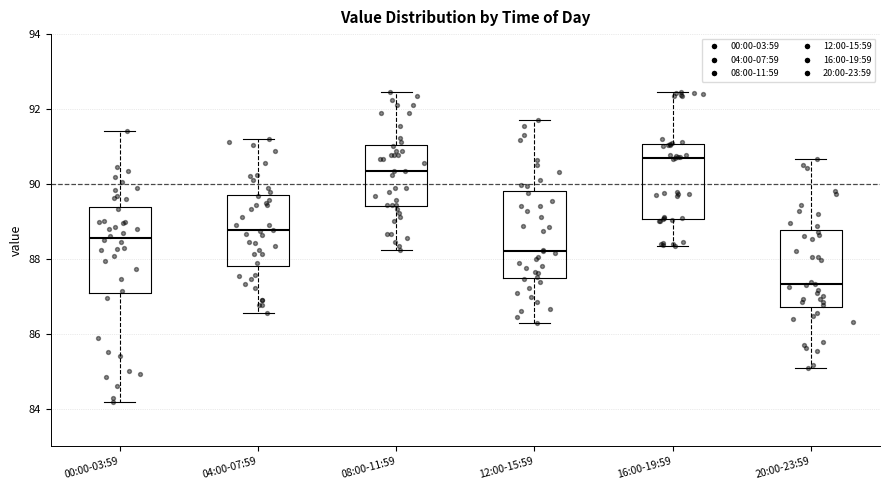

Reading left to right, read every box against the y-axis: the position of its median line, the range the box covers, and the ends of its whiskers. The values are not printed on the chart, so give them approximately, as read against the axis.

00:00-03:59: median 88.6, box 87.0 to 89.4, whiskers 84.2 to 91.4
04:00-07:59: median 88.8, box 87.8 to 89.6, whiskers 86.6 to 91.2
08:00-11:59: median 90.4, box 89.4 to 91.0, whiskers 88.2 to 92.4
12:00-15:59: median 88.2, box 87.6 to 89.8, whiskers 86.4 to 91.8
16:00-19:59: median 90.6, box 89.0 to 91.0, whiskers 88.4 to 92.4
20:00-23:59: median 87.4, box 86.8 to 88.8, whiskers 85.0 to 90.6